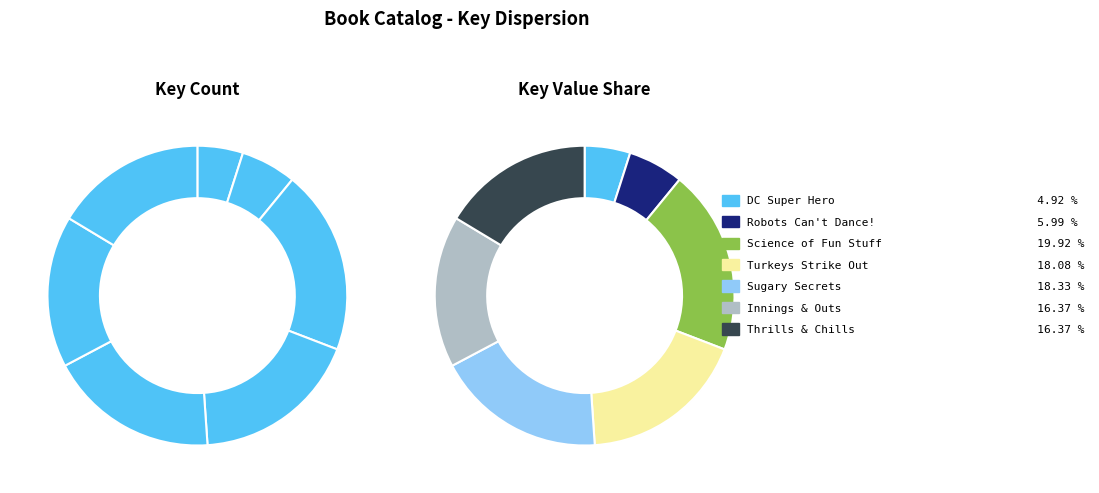

Count the number of slices in the pie.

7